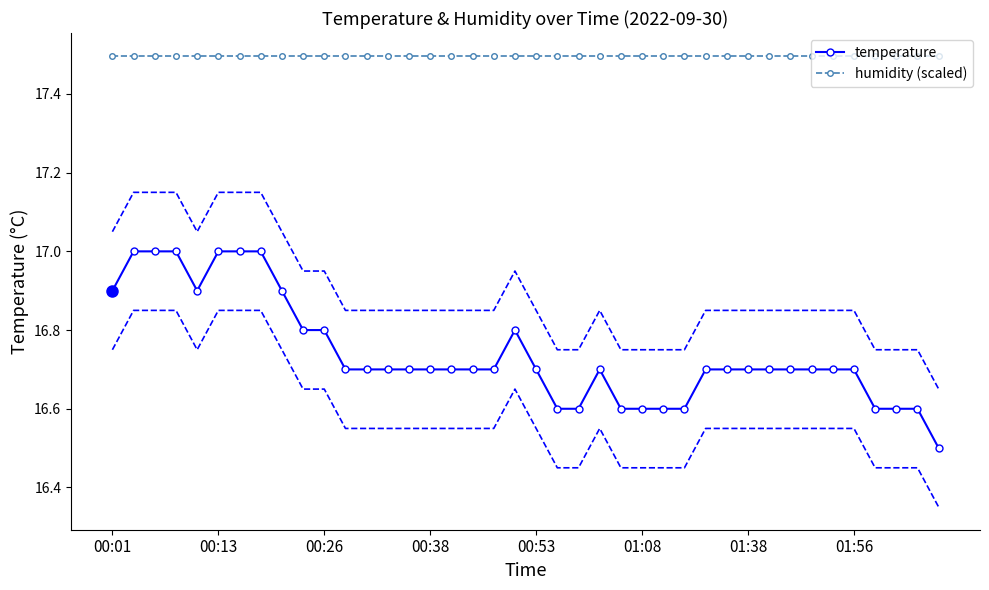

The value of humidity (scaled) at 01:38 is 8.6. True or false?

False